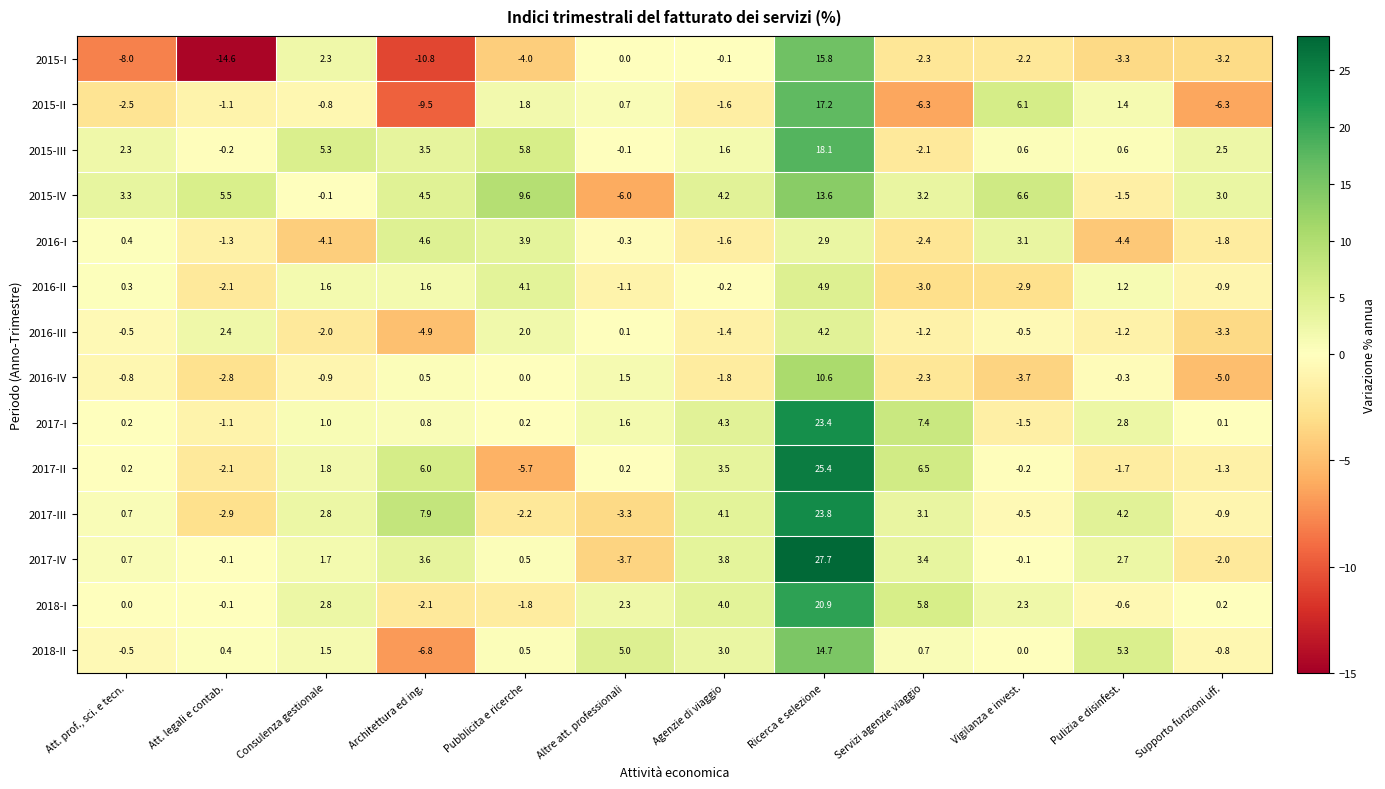

Which series has the widest spread of values?

2017-IV